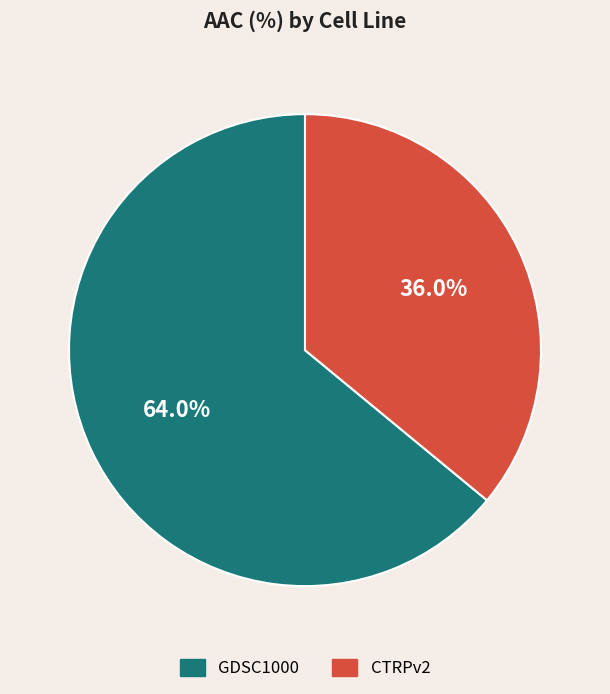

Which has a higher value, GDSC1000 or CTRPv2?

GDSC1000